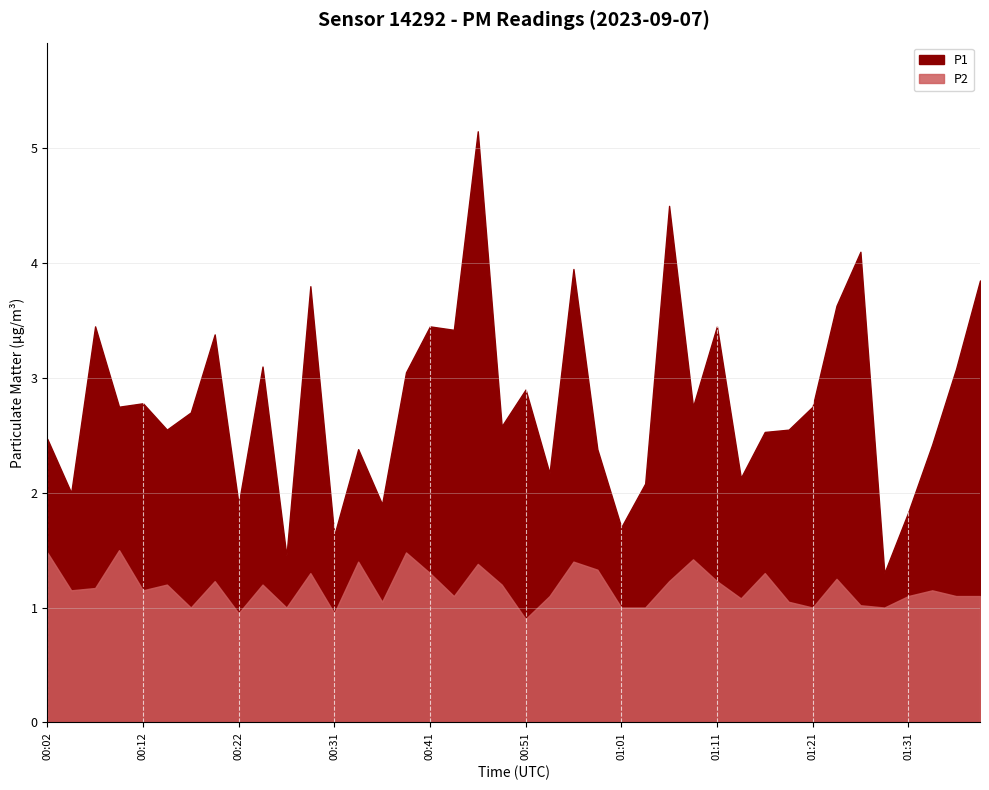

What are all the series names shown in the legend?

P1, P2